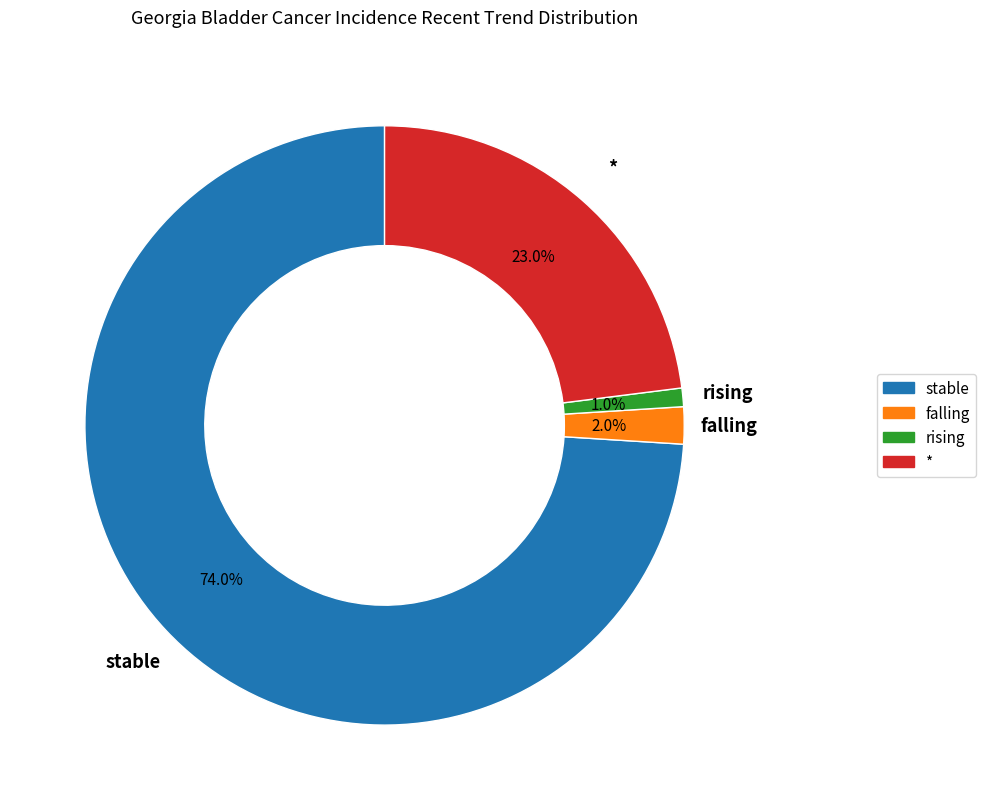

What percentage is the stable slice, to the nearest percent?

74%